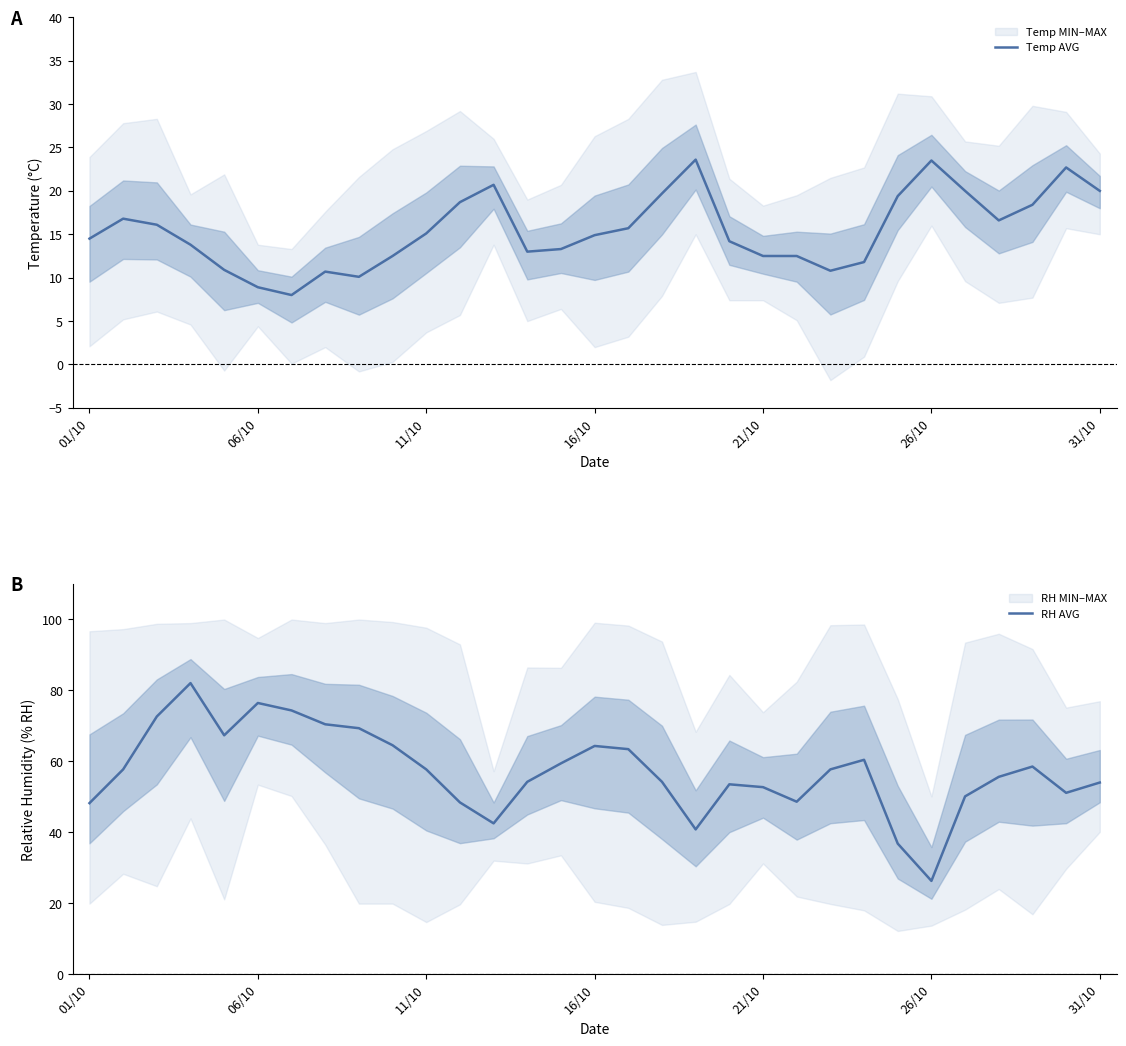

What is the value of the Temp AVG point at the 4th from the left?

13.8